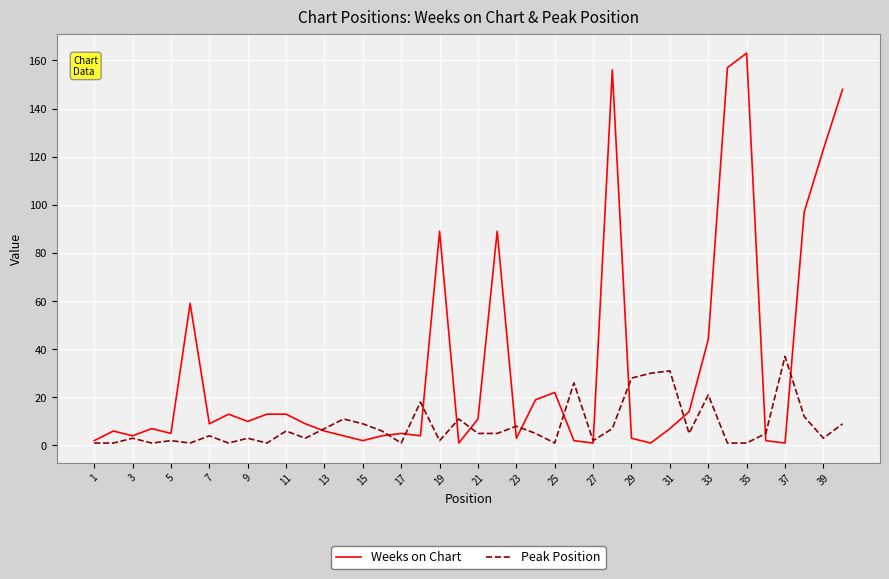

Rank the series by their maximum value, from lowest to highest.

Peak Position, Weeks on Chart